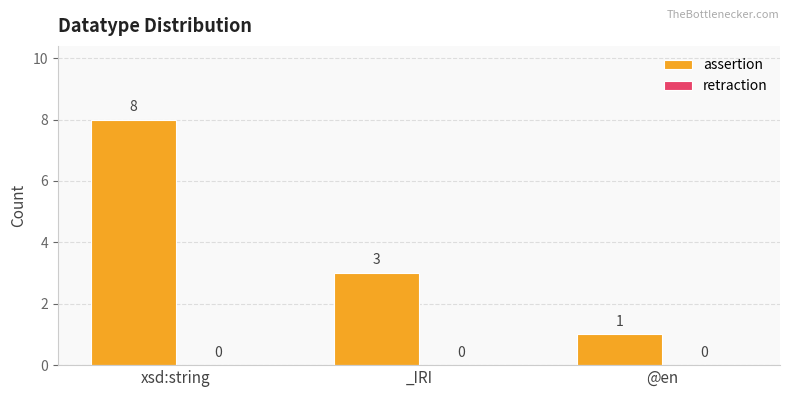

Which label corresponds to the largest value in the chart?

xsd:string